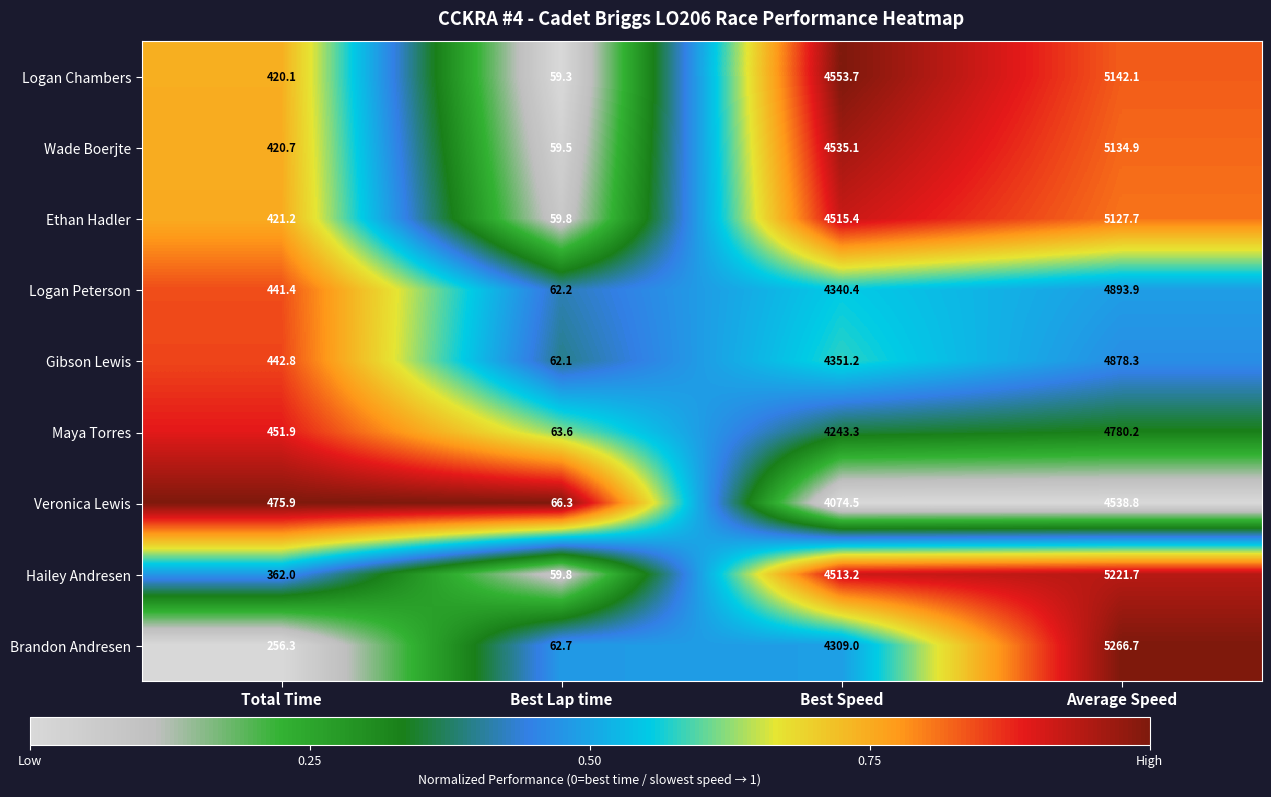

Is it true that Logan Peterson equals 84.9 at Best Lap time?

False